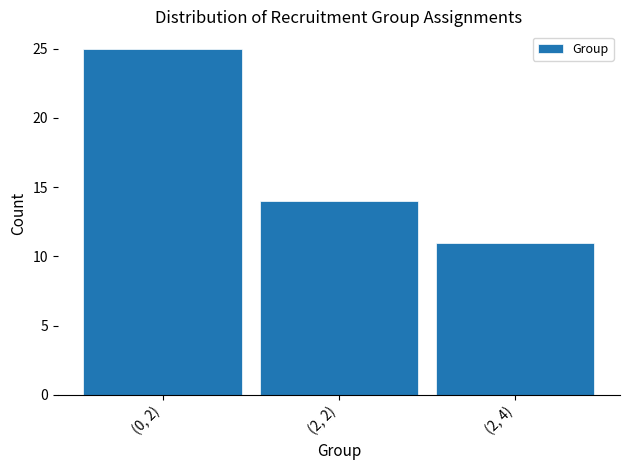

Reading left to right, list all the values displayed in this chart.

(0, 2)=25	(2, 2)=14	(2, 4)=11